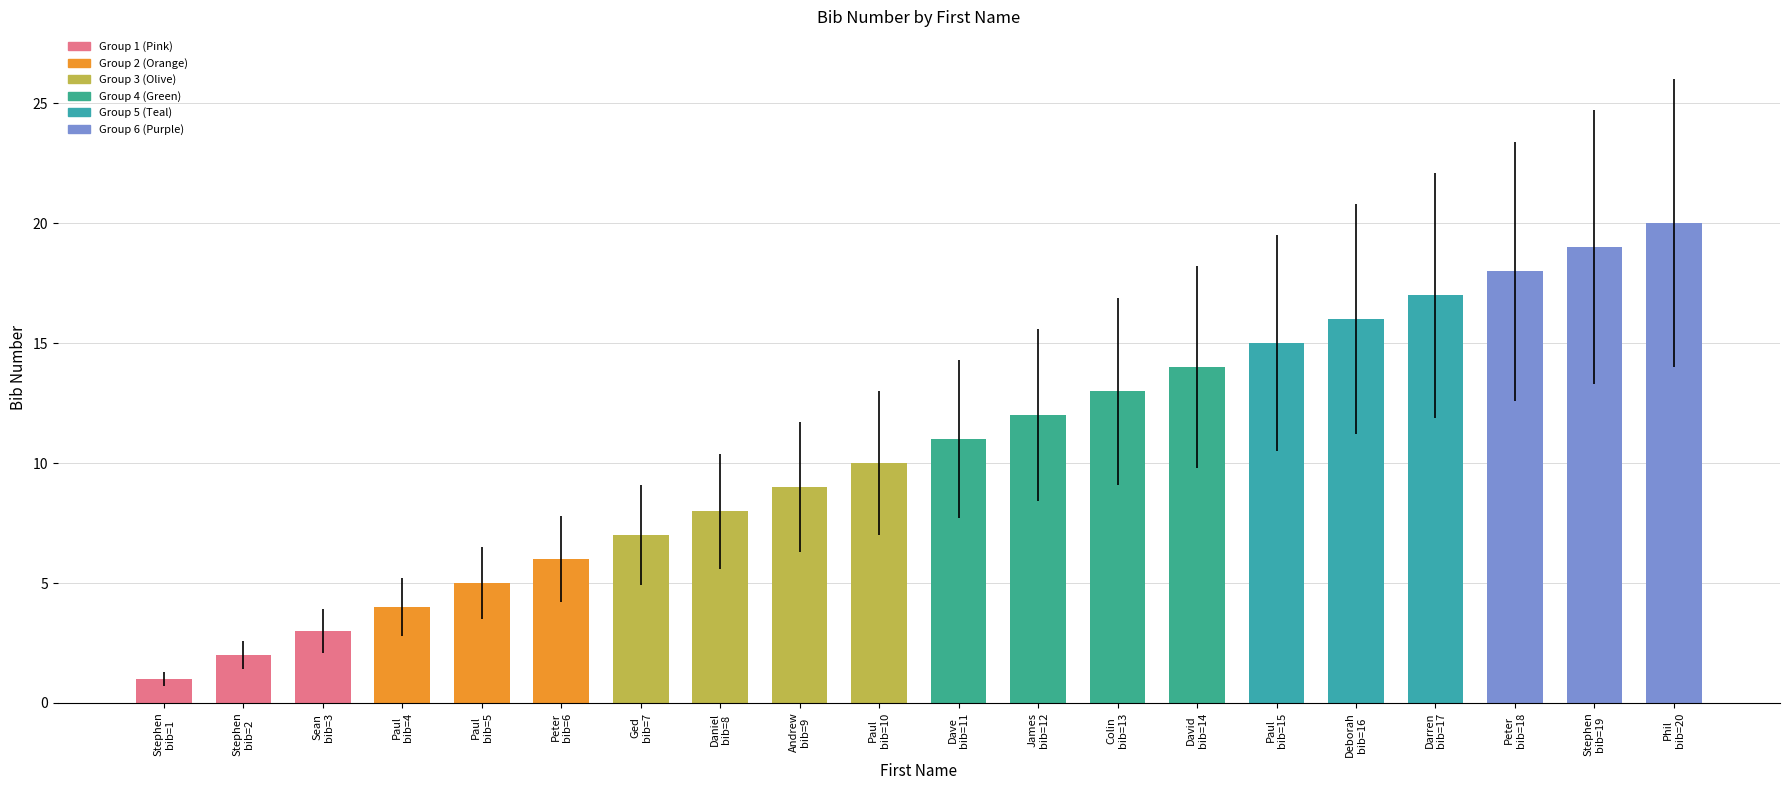

Reading left to right, transcribe all the data shown in this chart.

1	2	3	4	5	6	7	8	9	10	11	12	13	14	15	16	17	18	19	20